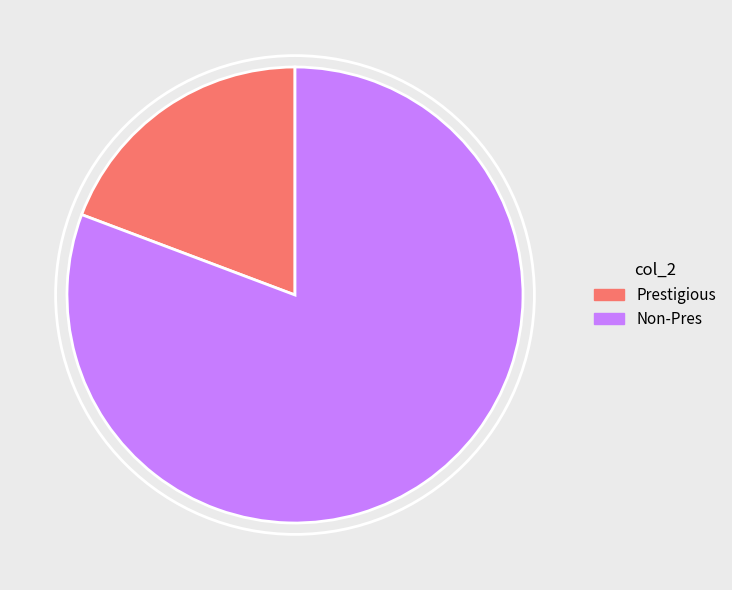

Combined, do Non-Pres and Prestigious account for over 50%?

Yes